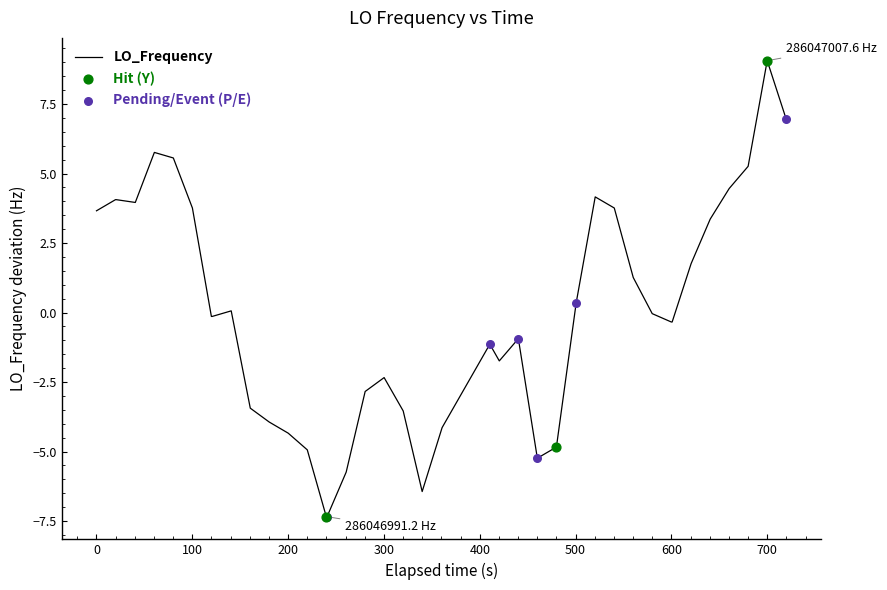

What is the minimum value shown in the chart?

-7.3